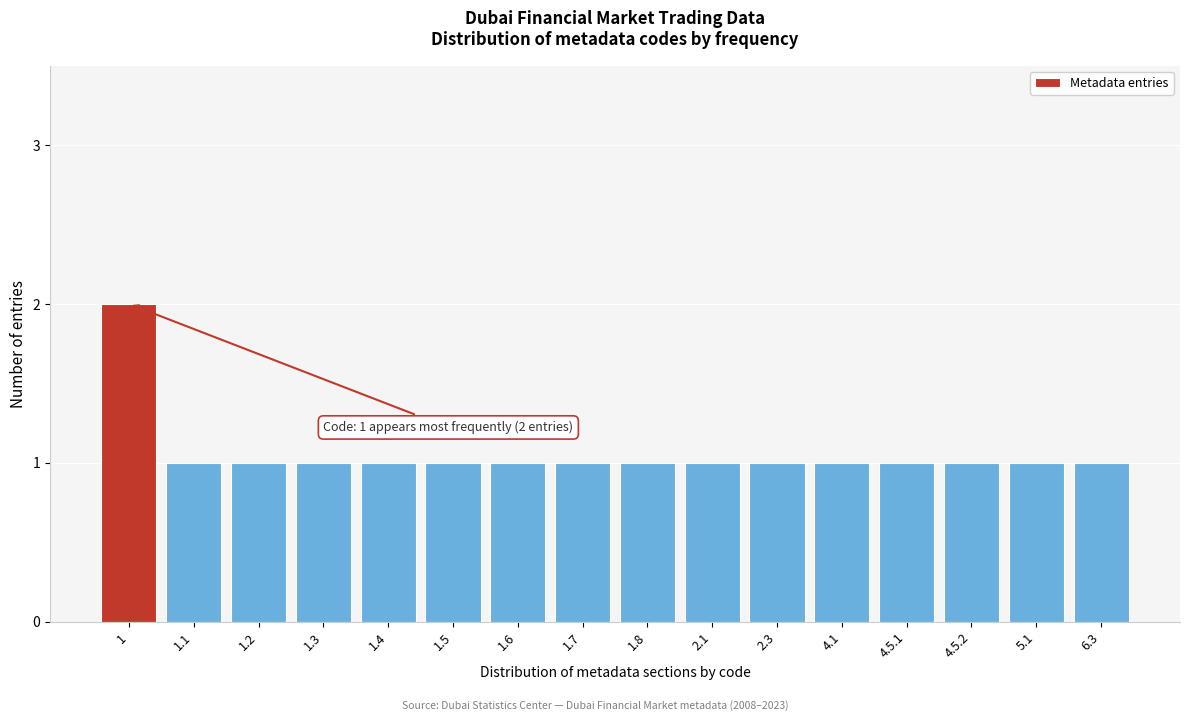

Reading left to right, transcribe all the data shown in this chart.

2	1	1	1	1	1	1	1	1	1	1	1	1	1	1	1